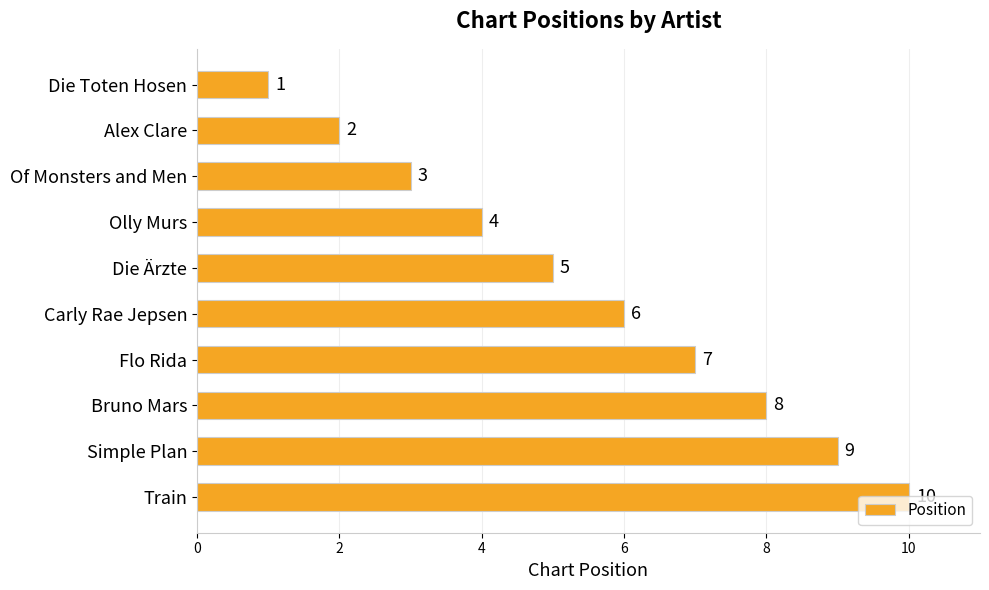

How many distinct data groups are displayed?

1